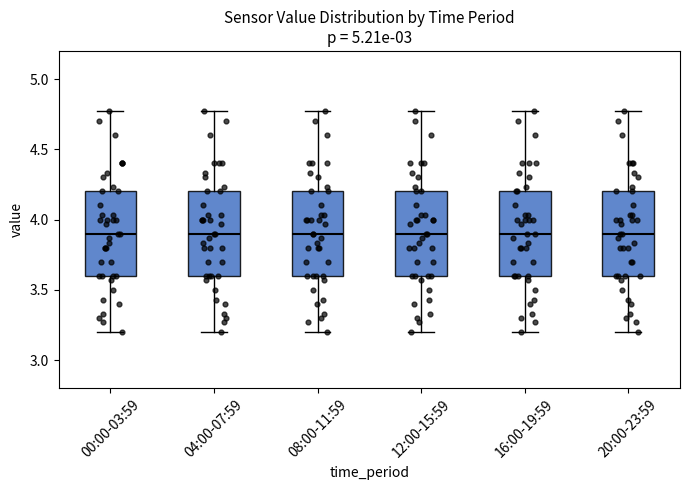

Reading left to right, read every box against the y-axis: the position of its median line, the range the box covers, and the ends of its whiskers. The values are not printed on the chart, so give them approximately, as read against the axis.

00:00-03:59: median 3.90, box 3.60 to 4.20, whiskers 3.20 to 4.75
04:00-07:59: median 3.90, box 3.60 to 4.20, whiskers 3.20 to 4.75
08:00-11:59: median 3.90, box 3.60 to 4.20, whiskers 3.20 to 4.75
12:00-15:59: median 3.90, box 3.60 to 4.20, whiskers 3.20 to 4.75
16:00-19:59: median 3.90, box 3.60 to 4.20, whiskers 3.20 to 4.75
20:00-23:59: median 3.90, box 3.60 to 4.20, whiskers 3.20 to 4.75